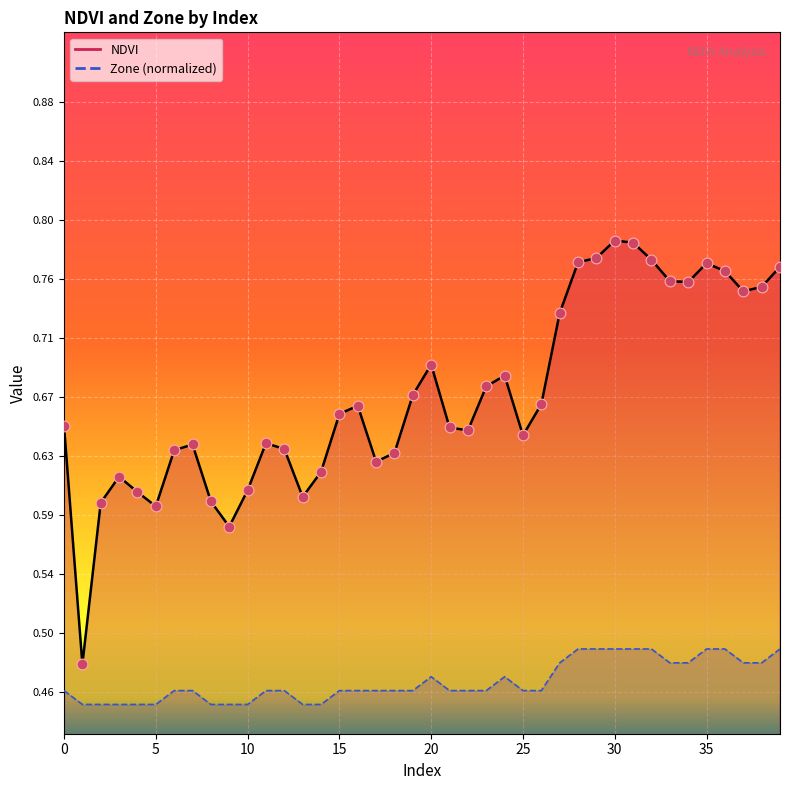

What are all the series names shown in the legend?

NDVI, Zone